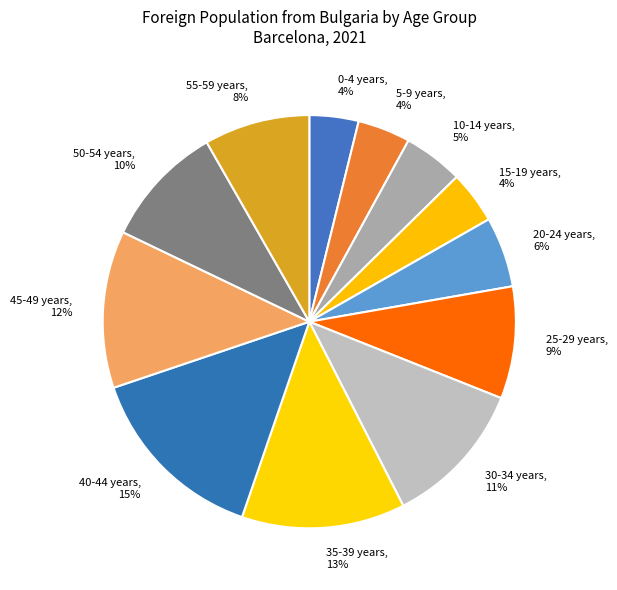

Is 30-34 years the majority of the pie?

No